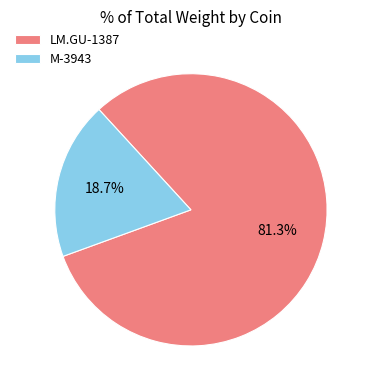

Which slice is the smallest?

M-3943